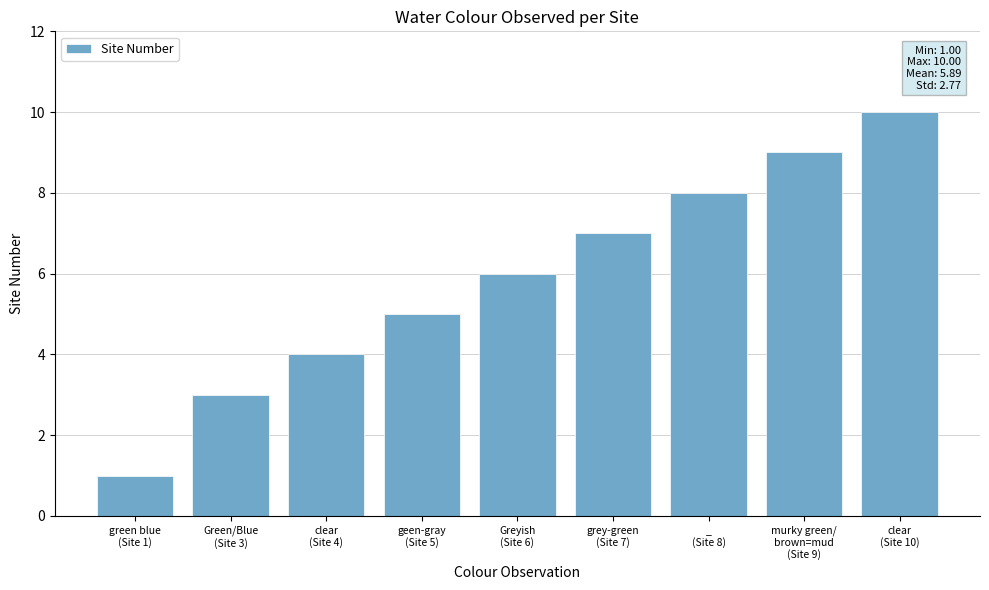

What is the difference between the maximum and minimum values?

9